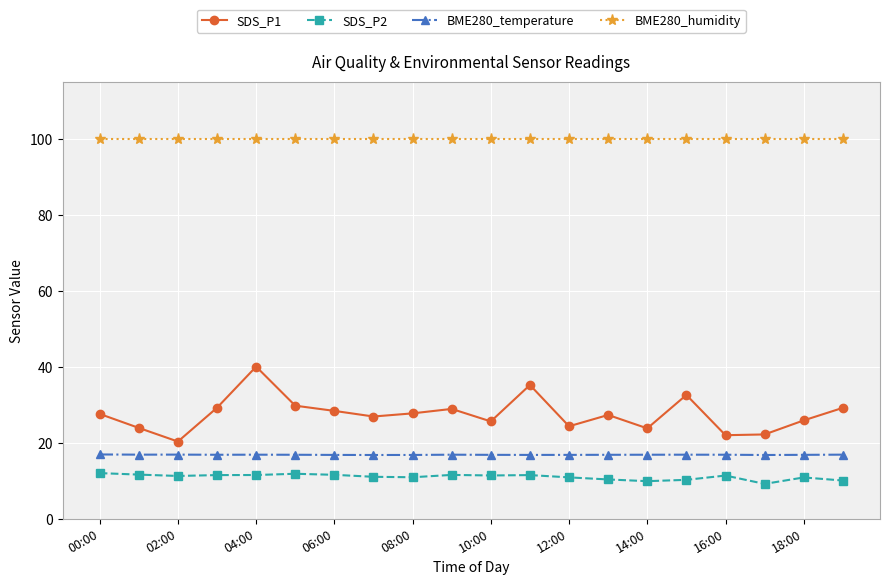

Is this an area chart (filled region under the line)?

No